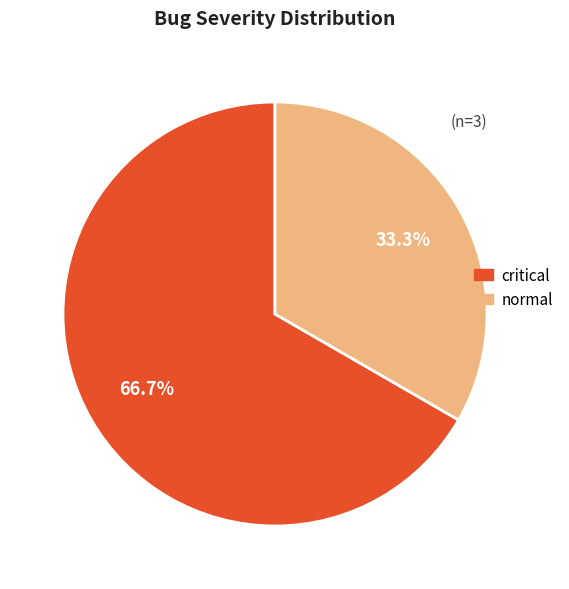

Is there a majority slice in this chart?

Yes